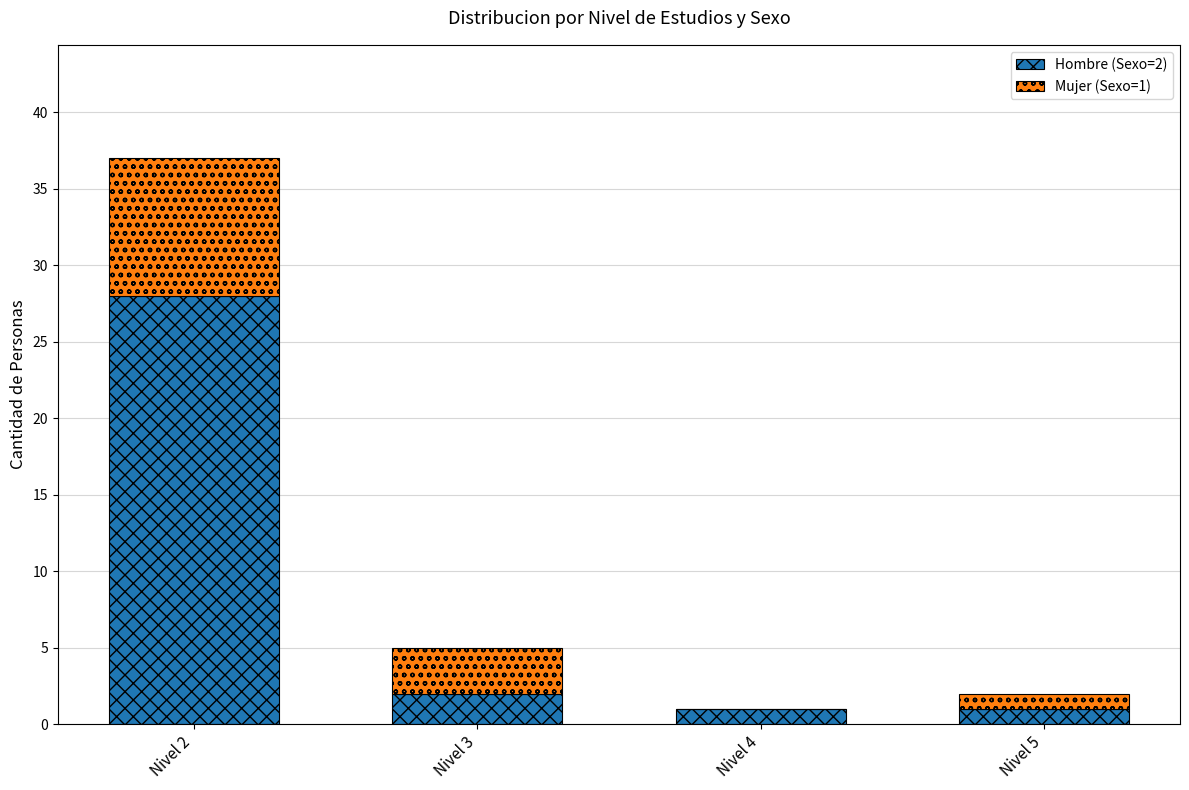

At which category is the sum across all series the highest?

Nivel 2